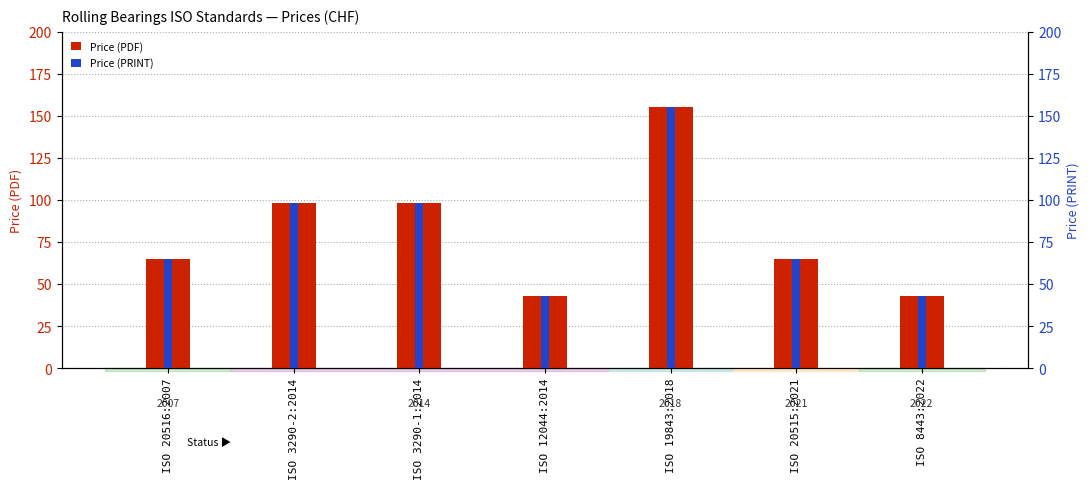

What is the total value across all series at ISO 19843:2018?

310